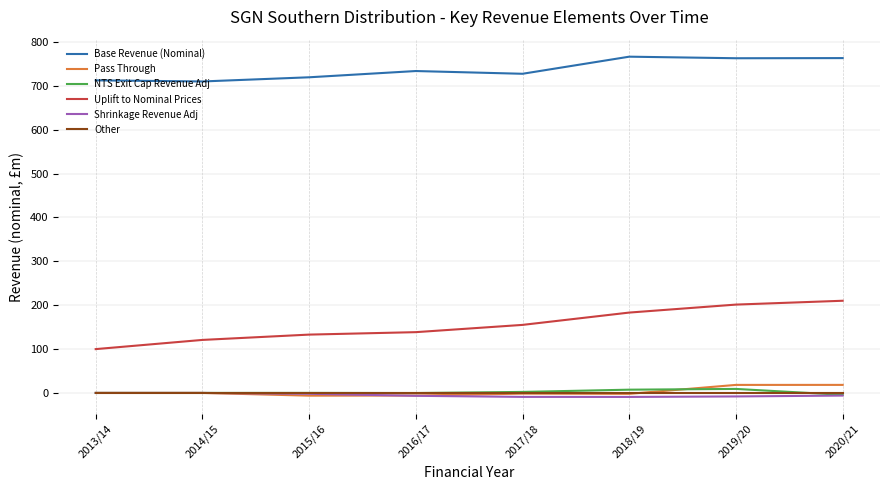

Is the value of Shrinkage Revenue Adj at 2016/17 greater than the value of Base Revenue (Nominal) at 2017/18?

No